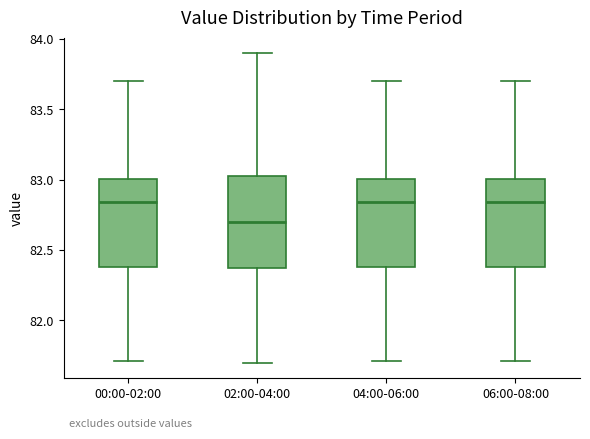

Where does the lower whisker of the box for 00:00-02:00 end on the y-axis? The values are not printed on the chart, so give them approximately, as read against the axis.

81.70